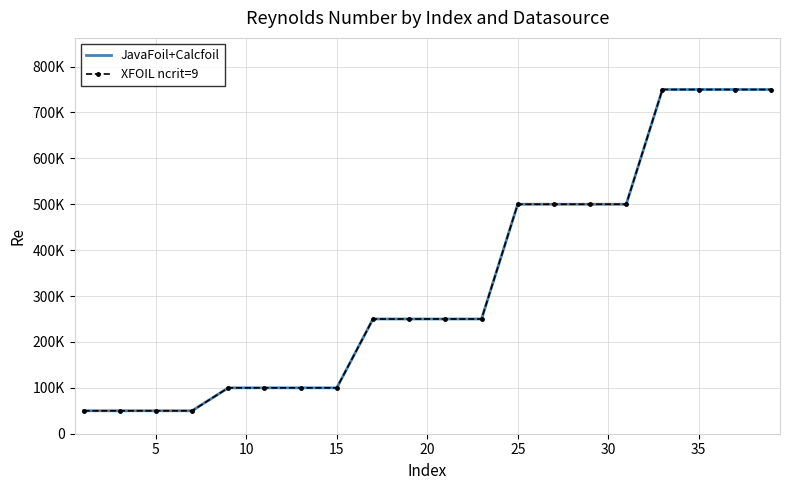

What is the minimum value for JavaFoil+Calcfoil?

50000